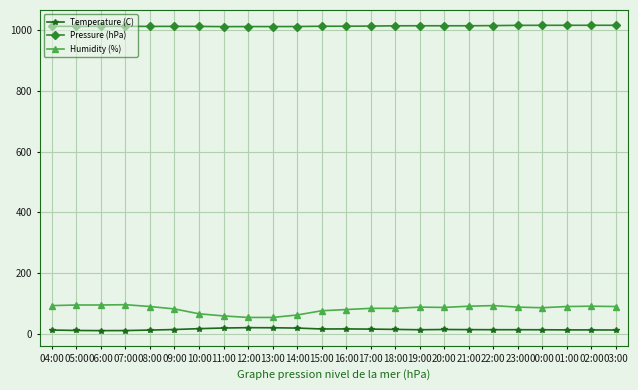

How many values in the Temperature (C) series are below 13?

7